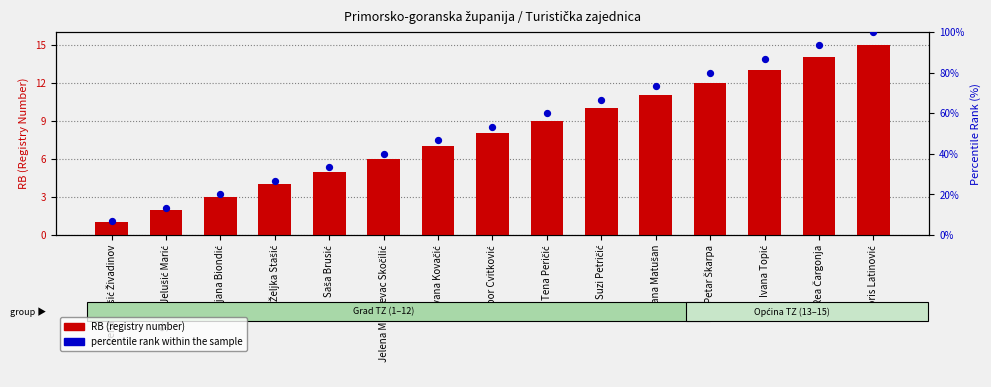

Which series contains the lowest Y value?

RB (registry number)